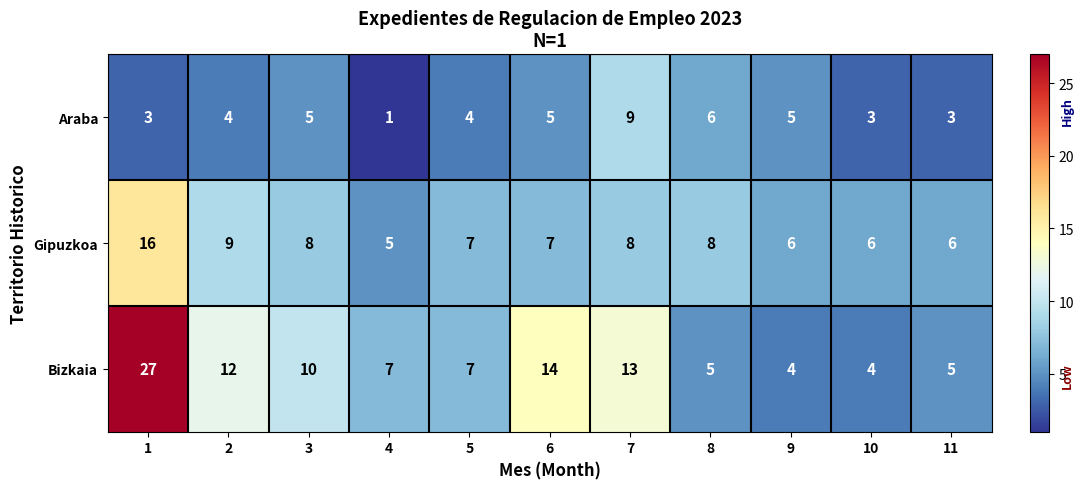

Rank the series by their average value, from lowest to highest.

Araba, Gipuzkoa, Bizkaia